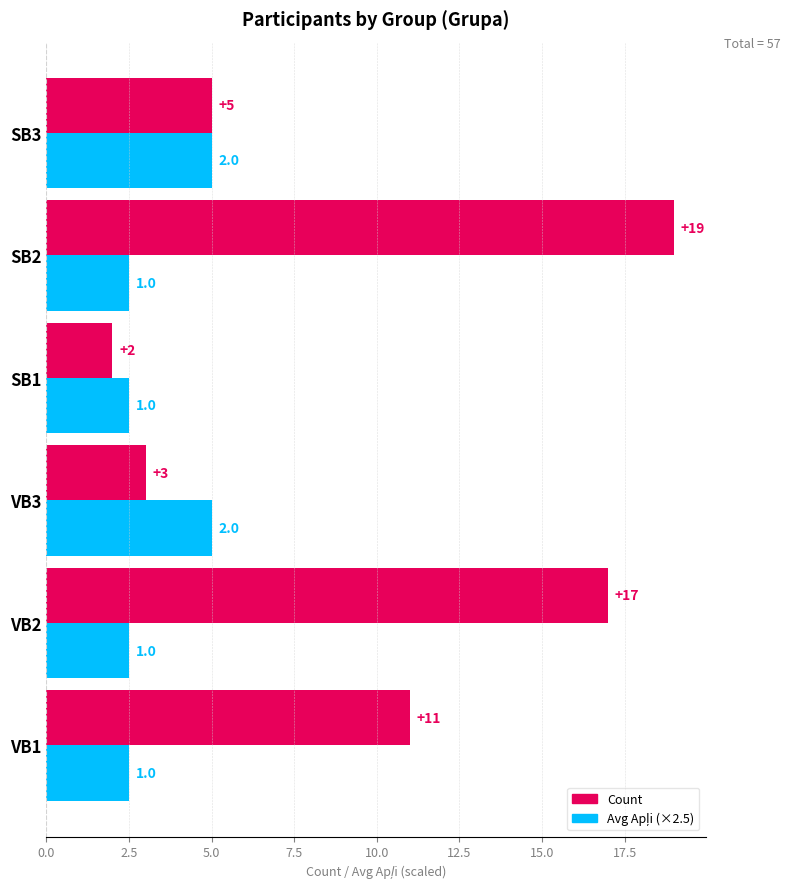

What is the smallest value displayed?

2.0